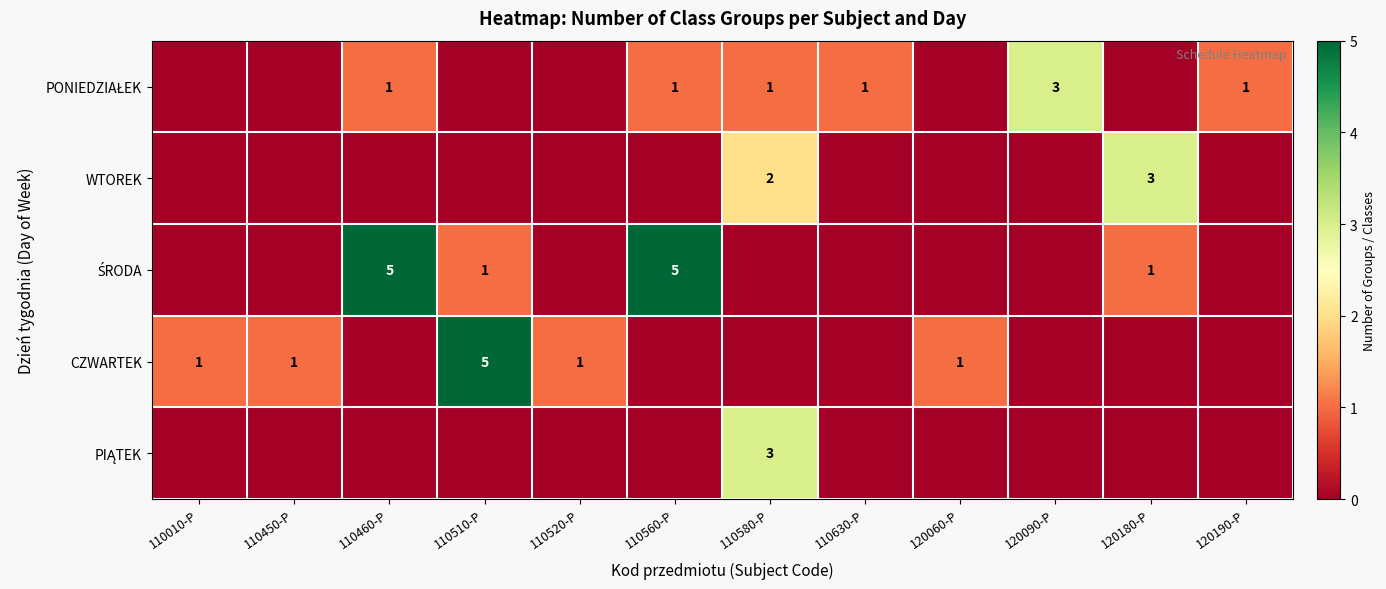

What is the average value of the row_0 series?

1